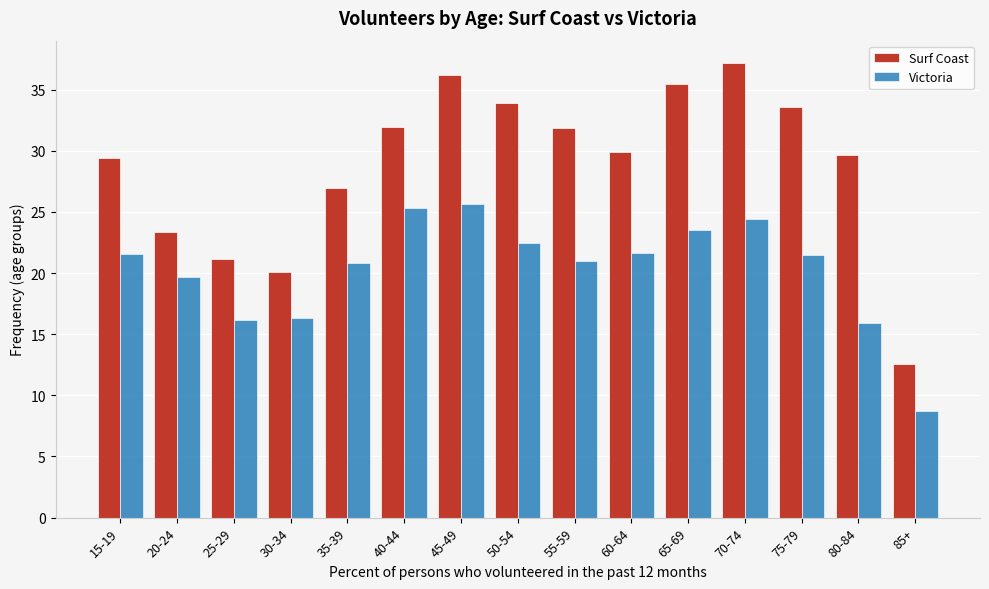

True or false: Victoria has a value of 11.2 at 20-24.

False